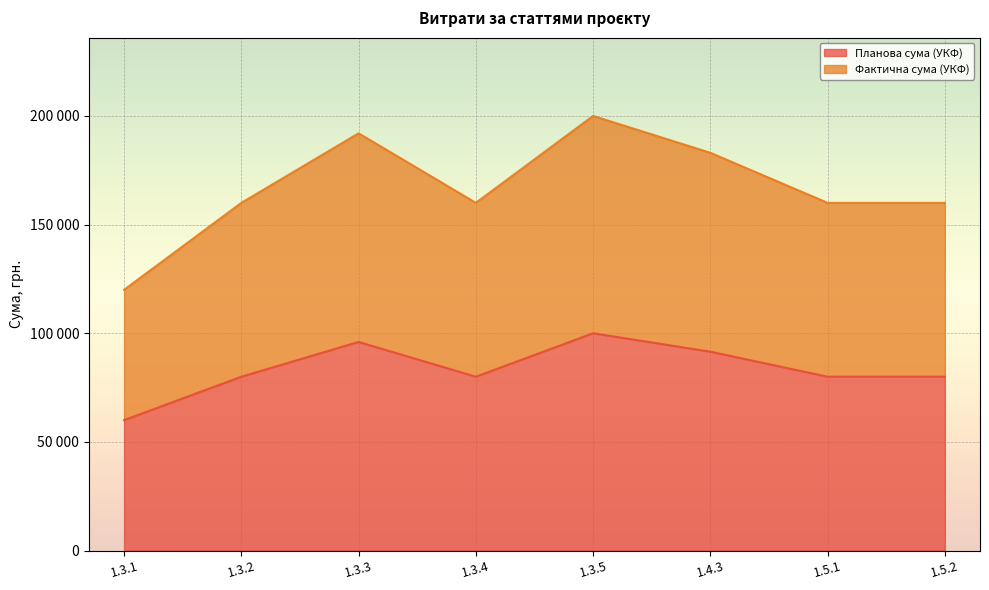

What is the highest value of the Фактична сума (УКФ) series?

100000